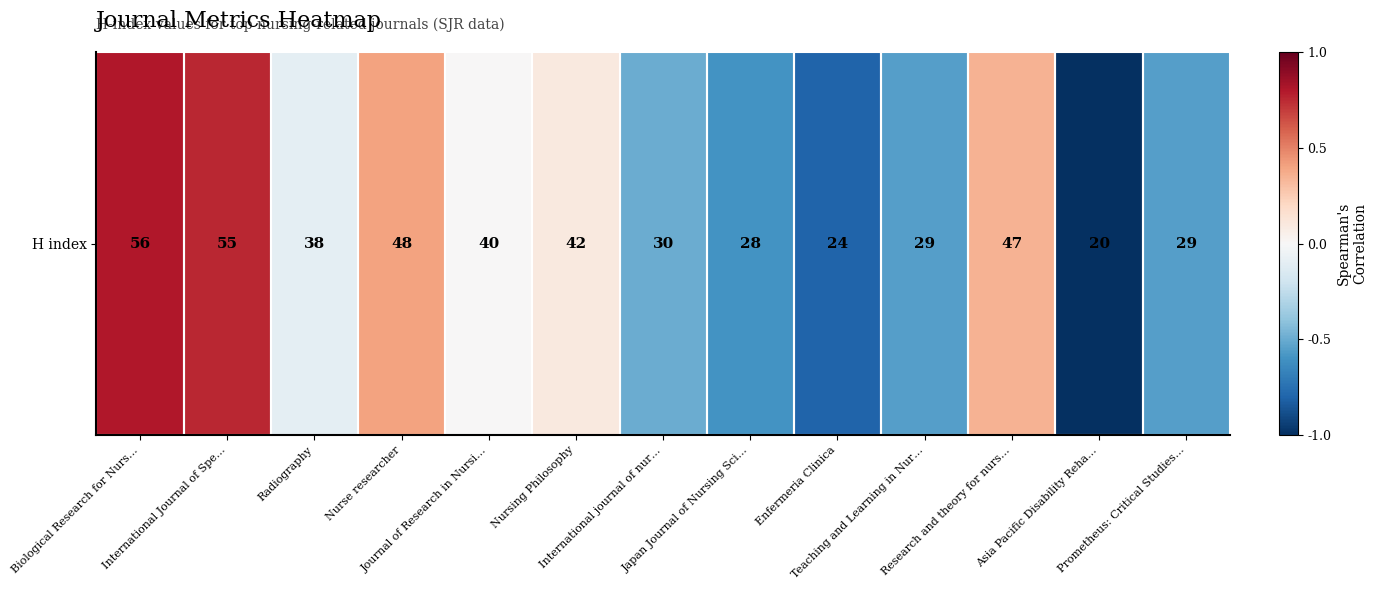

List the labels in order of value, smallest first.

Asia Pacific Disability Reha…, Enfermeria Clinica, Japan Journal of Nursing Sci…, Teaching and Learning in Nur…, Prometheus: Critical Studies…, International journal of nur…, Radiography, Journal of Research in Nursi…, Nursing Philosophy, Research and theory for nurs…, Nurse researcher, International Journal of Spe…, Biological Research for Nurs…